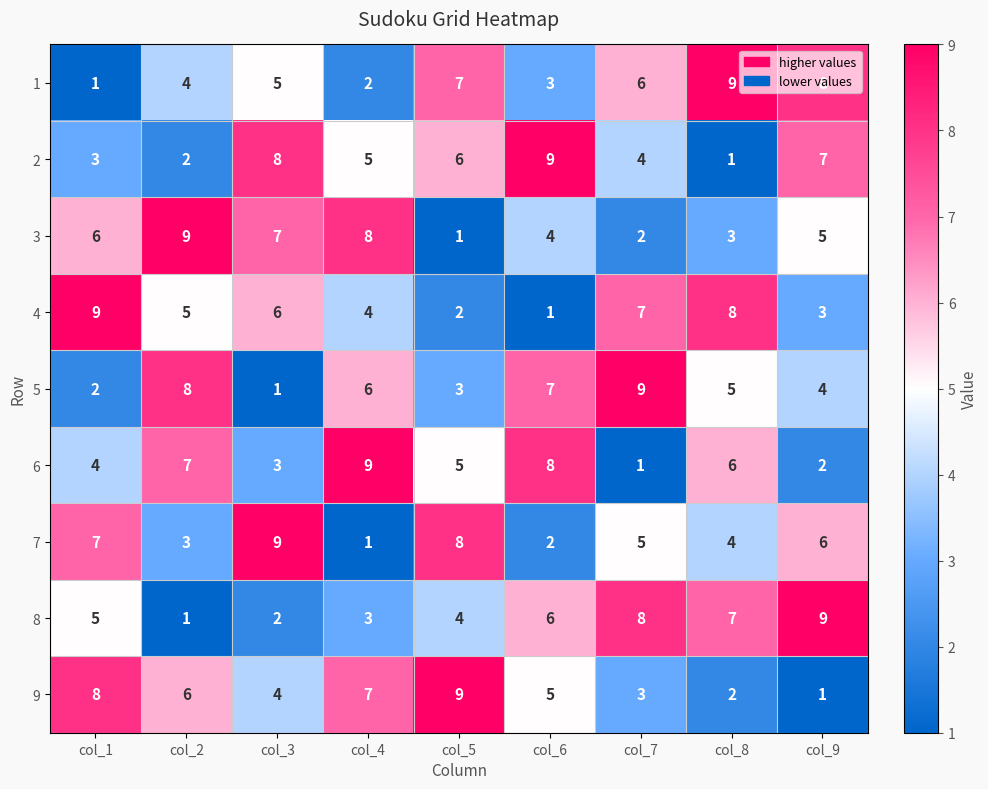

What is the sum of the 5 values at col_7 and col_6?

16